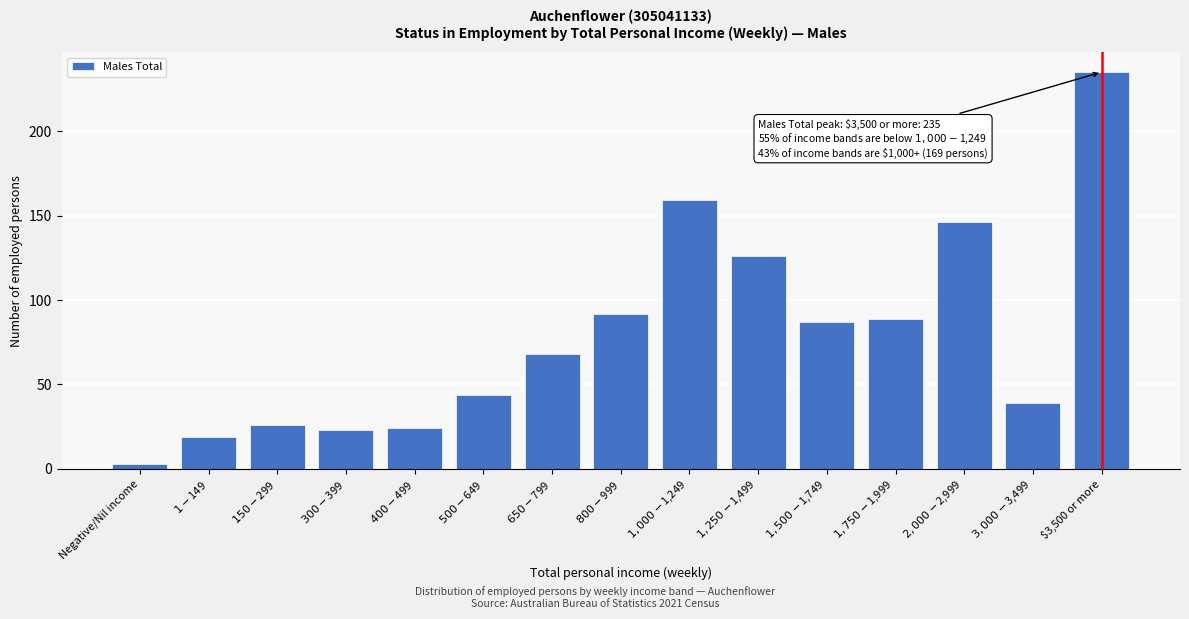

Reading right to left, list all the values displayed in this chart.

235	39	146	89	87	126	159	92	68	44	24	23	26	19	3